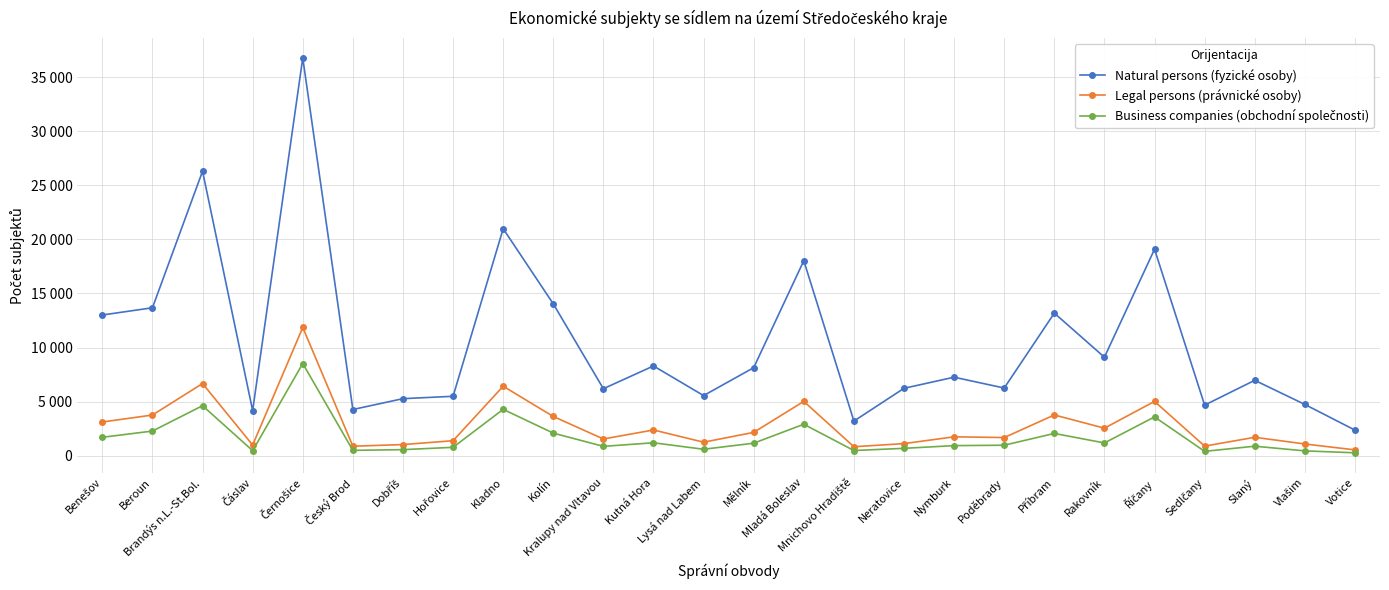

Which series has the largest range (max minus min)?

Natural persons (fyzické osoby)